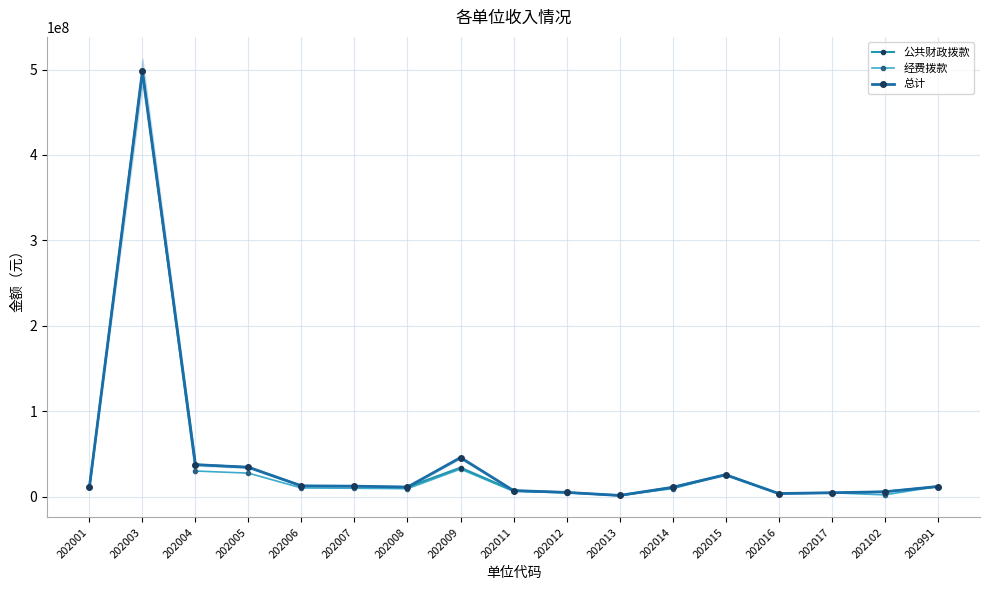

Count the number of data series in this chart.

3